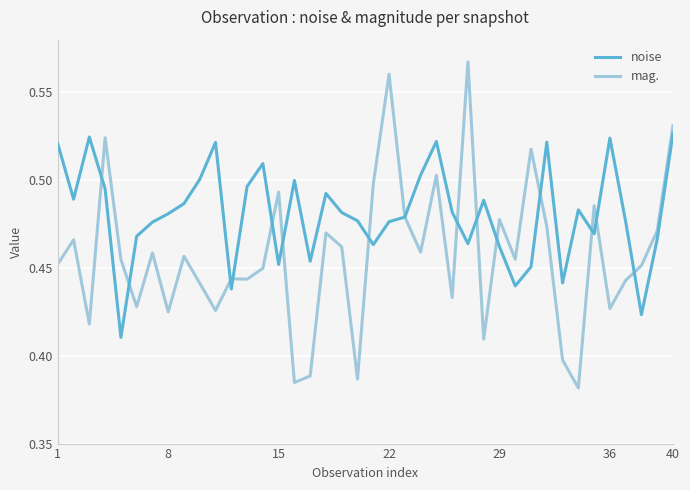

Which series has the largest total across all categories?

noise